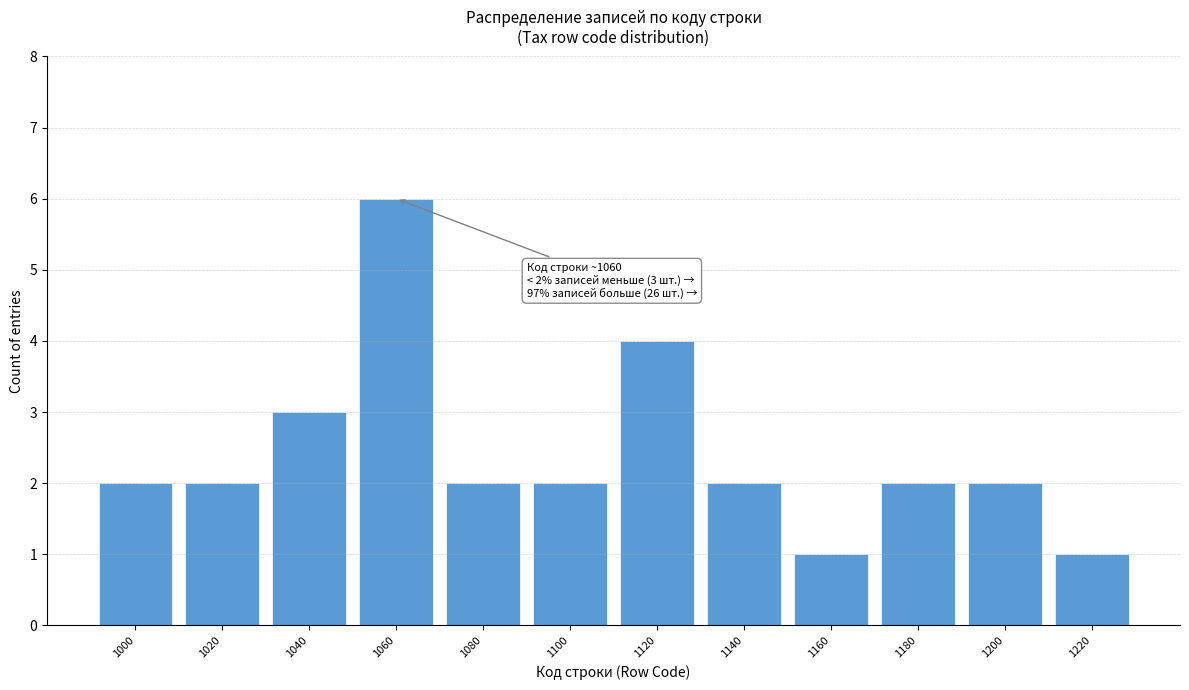

Reading left to right, transcribe all the data shown in this chart.

1000=2	1020=2	1040=3	1060=6	1080=2	1100=2	1120=4	1140=2	1160=1	1180=2	1200=2	1220=1